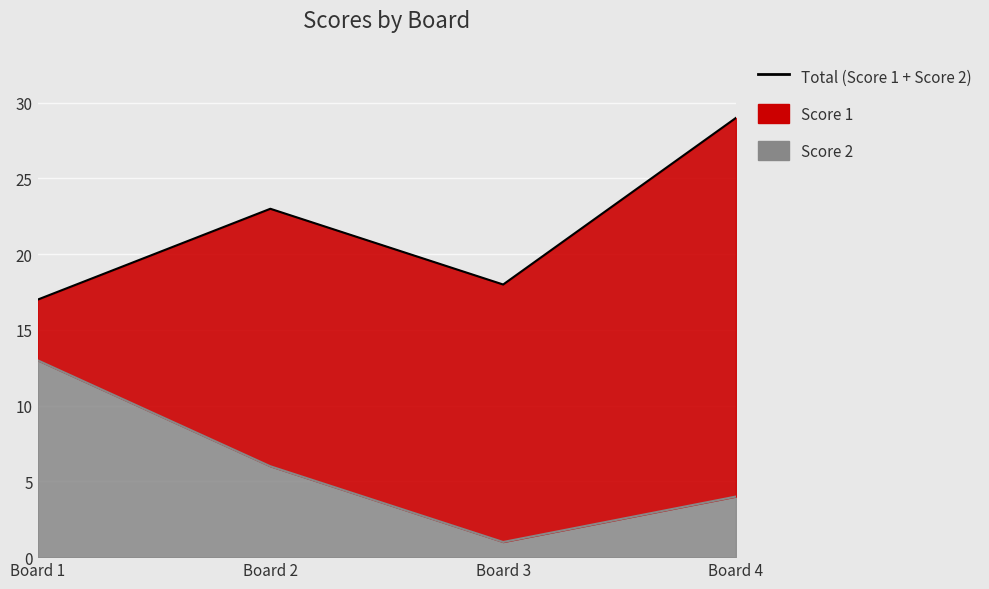

True or false: the data has more than 0 interior local peaks.

False